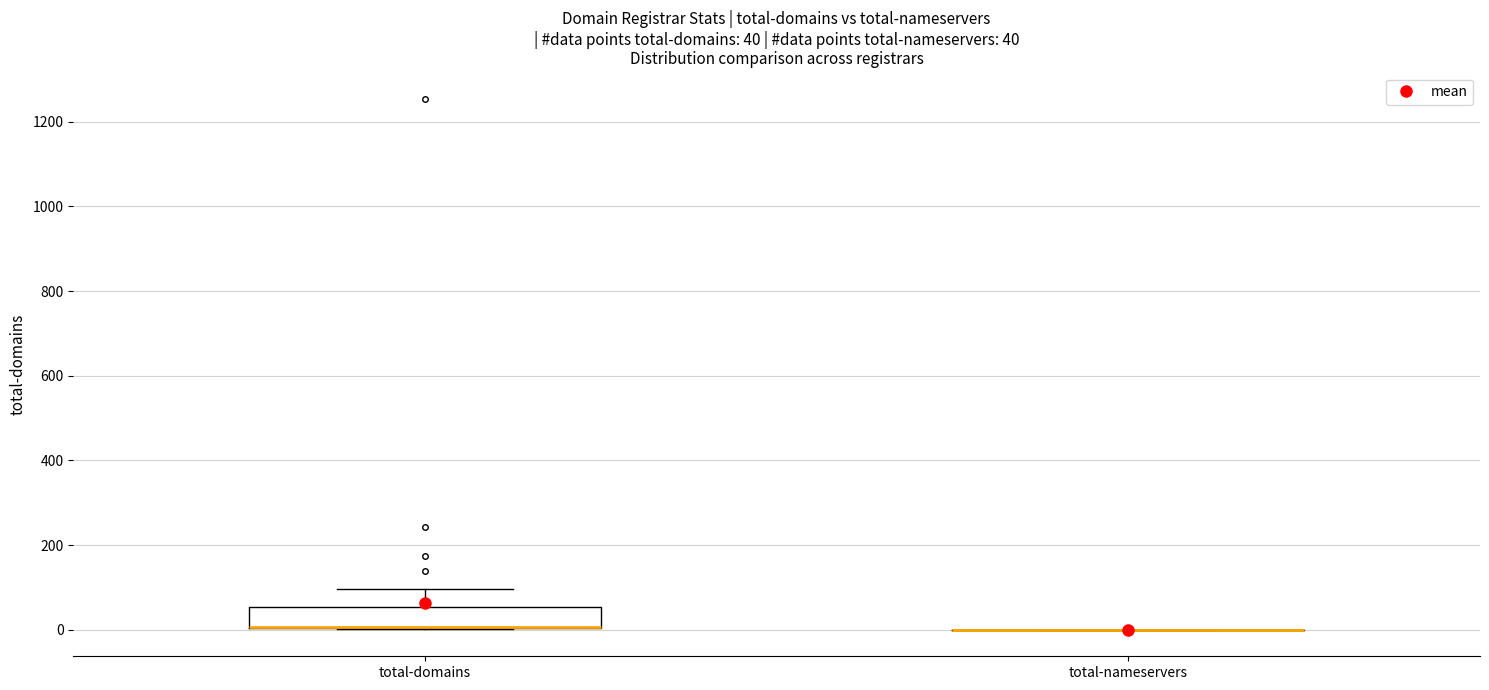

Comparing the boxes themselves (not the whiskers), which one is the tallest?

total-domains